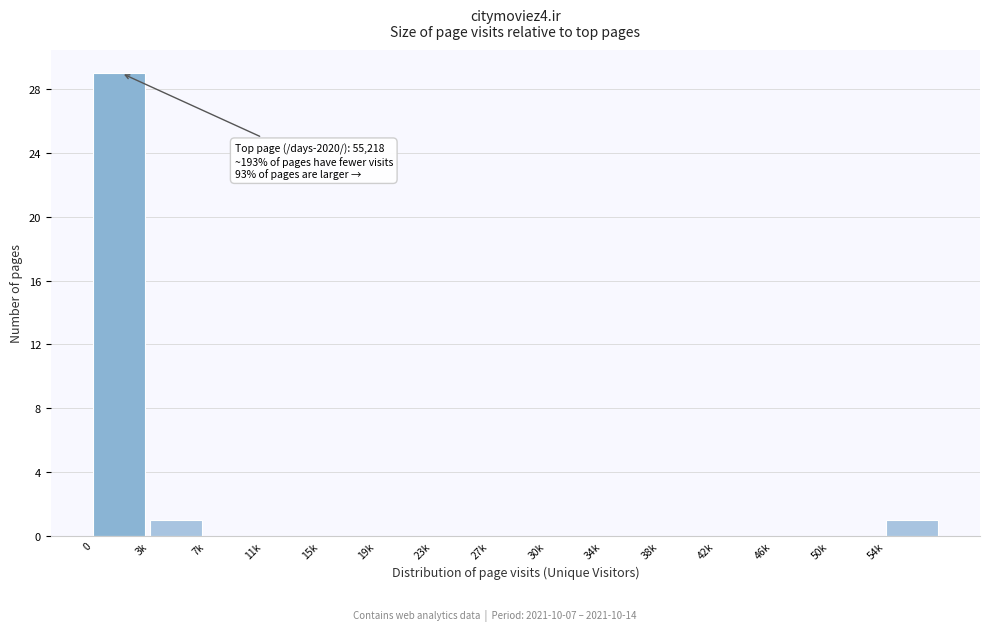

Reading right to left, what are all the values shown in this chart?

54k=1	50k=0	46k=0	42k=0	38k=0	34k=0	30k=0	27k=0	23k=0	19k=0	15k=0	11k=0	7k=0	3k=1	0=29